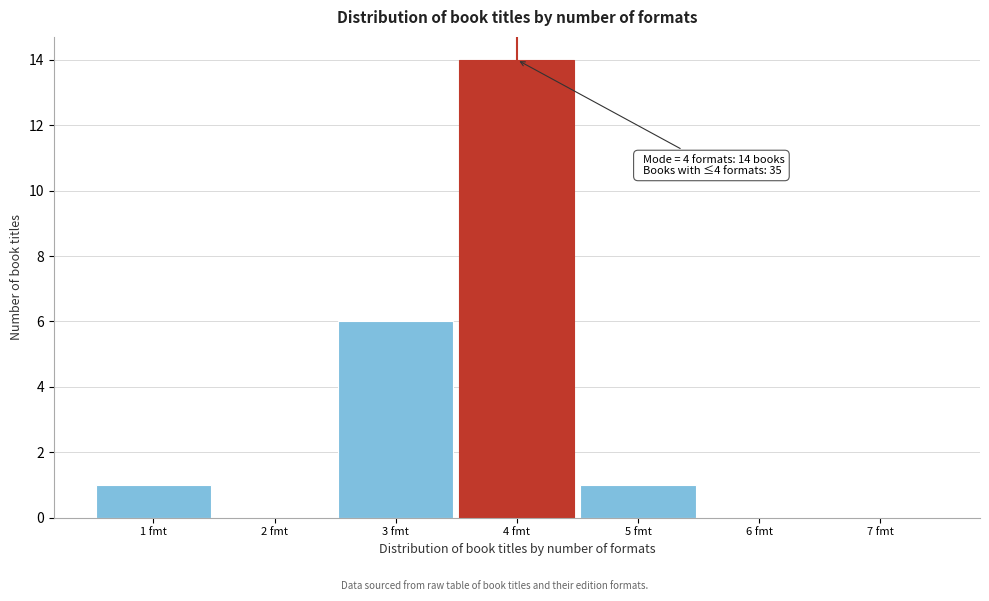

Which range on the x-axis has the tallest bar?

3.5 to 4.5